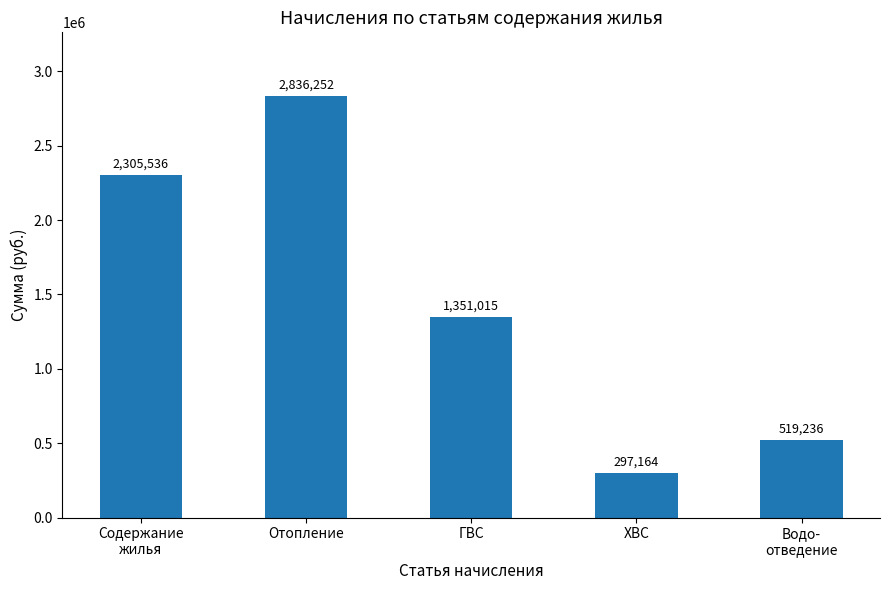

Which label corresponds to the smallest value in the chart?

ХВС